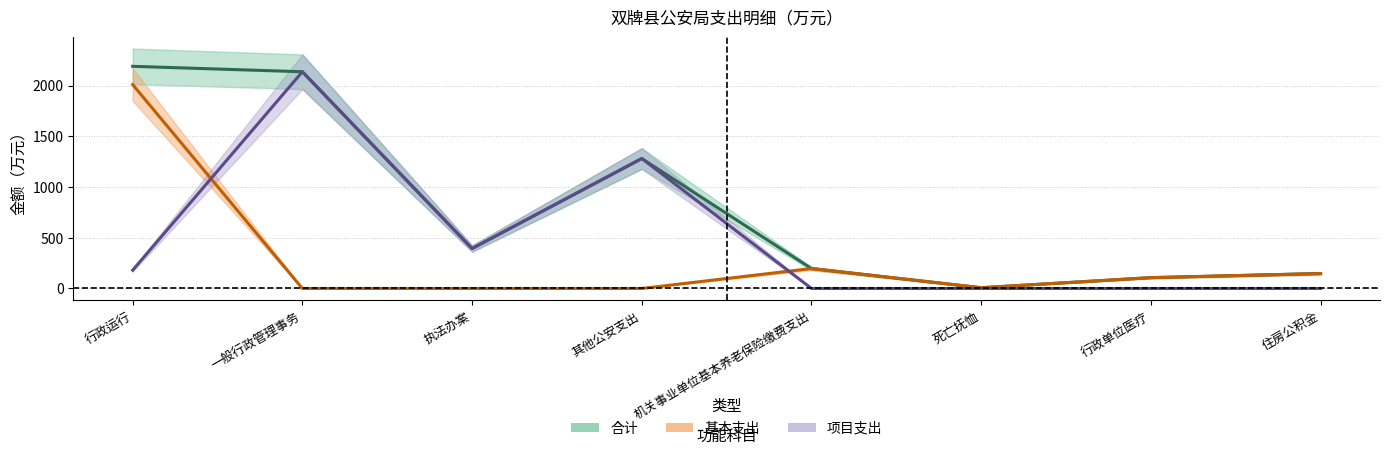

At which category is the sum across all series the highest?

行政运行